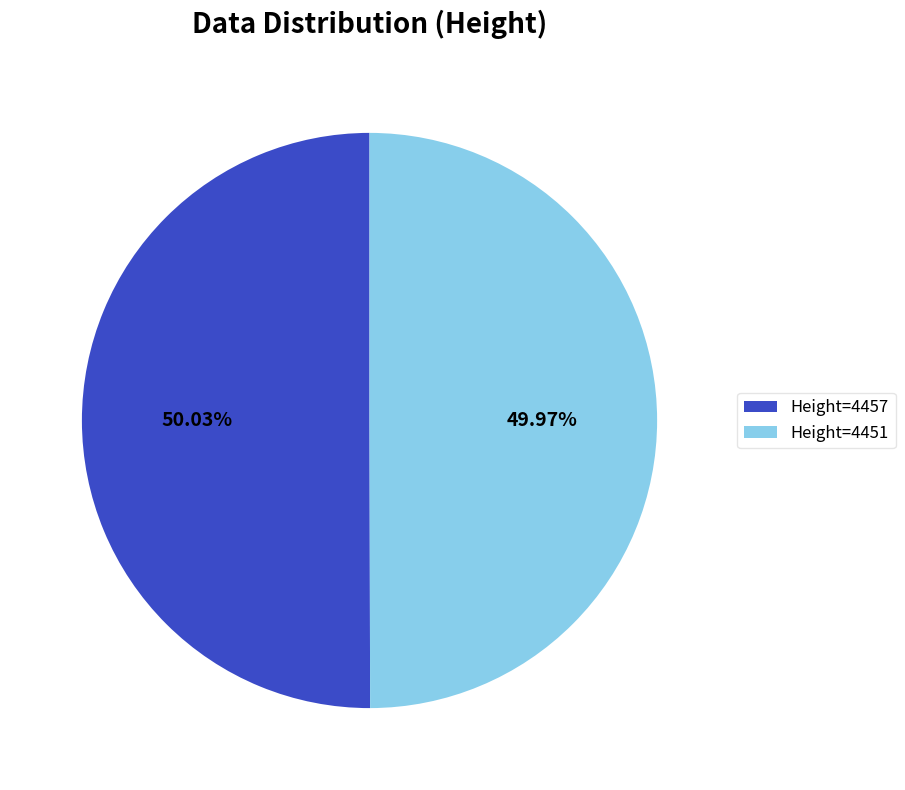

Approximately how many times larger is the value at Height=4451 compared to Height=4457?

1.0